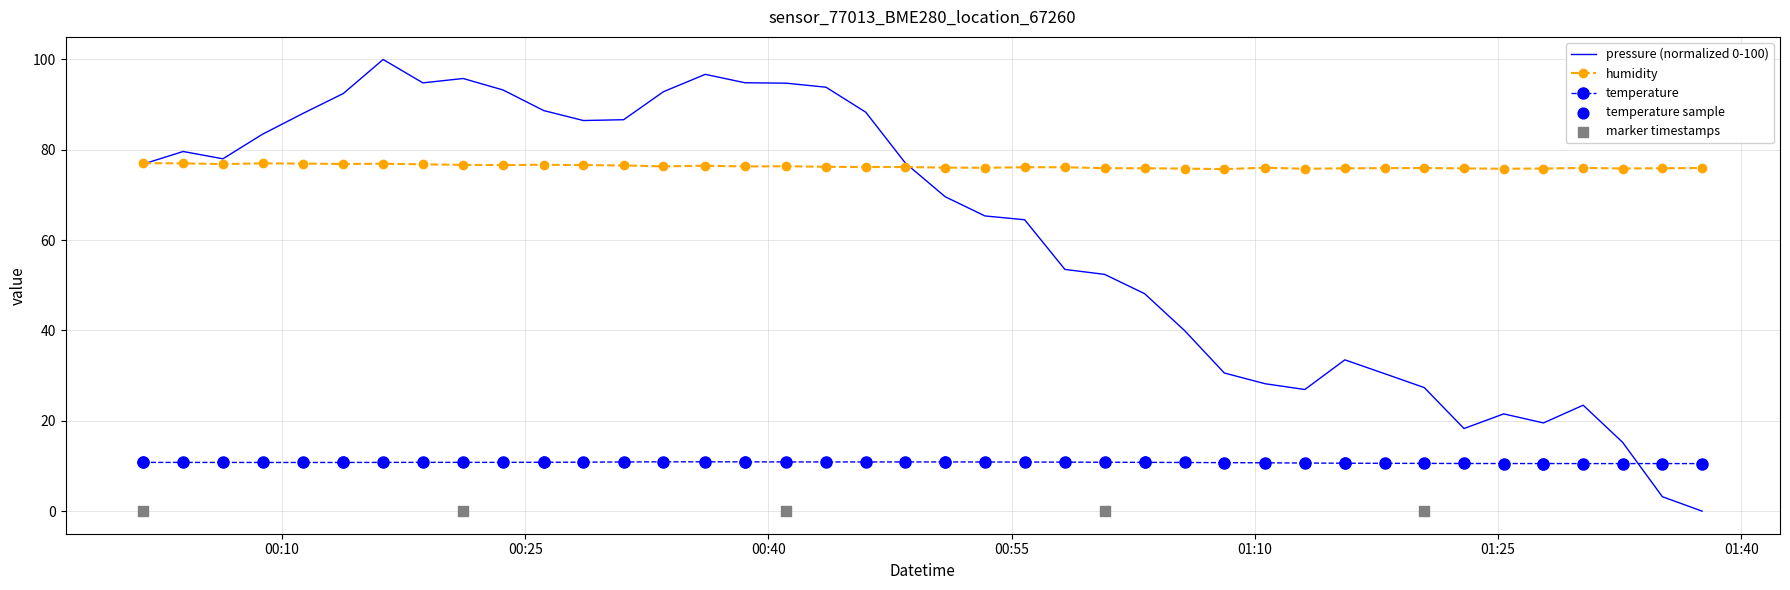

What is the minimum value for humidity?

75.7